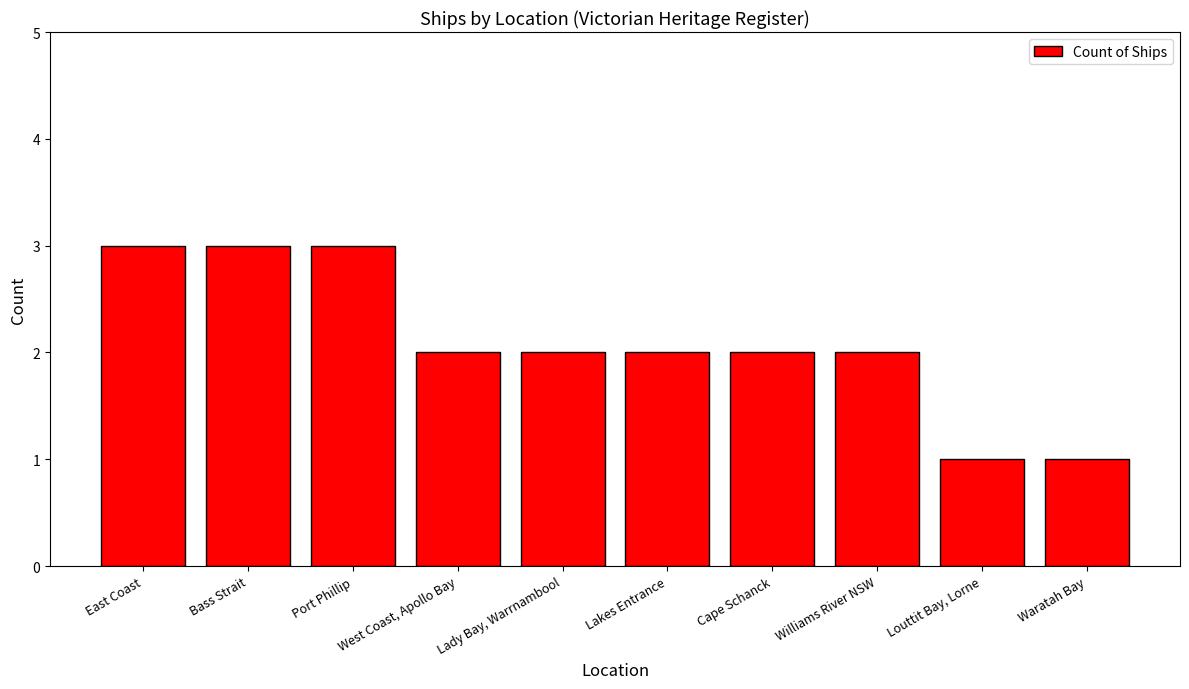

Is it true that the value at East Coast is 3?

True